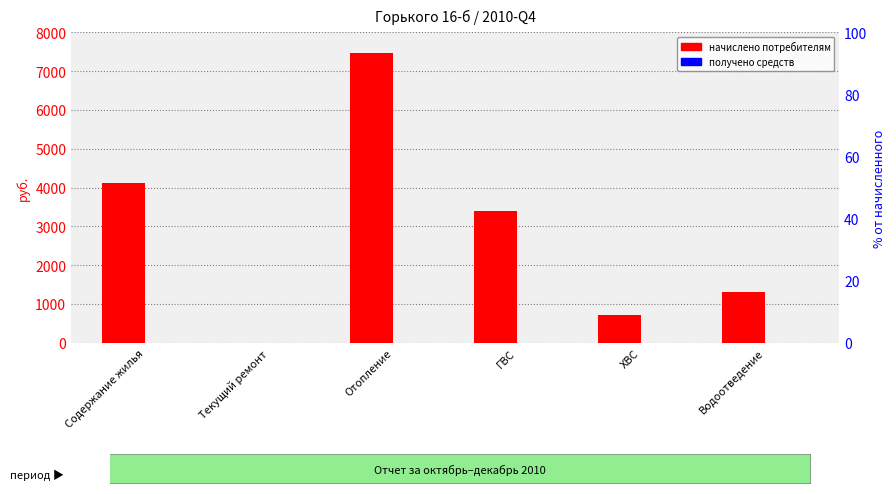

Reading right to left, extract all data points from this chart.

Начислено (руб.): 1317.5	719.7	3405.0	7459.7	0.0	4109.2
Получено (% от начисл.): 0.0	0.0	0.0	0.0	0.0	0.0